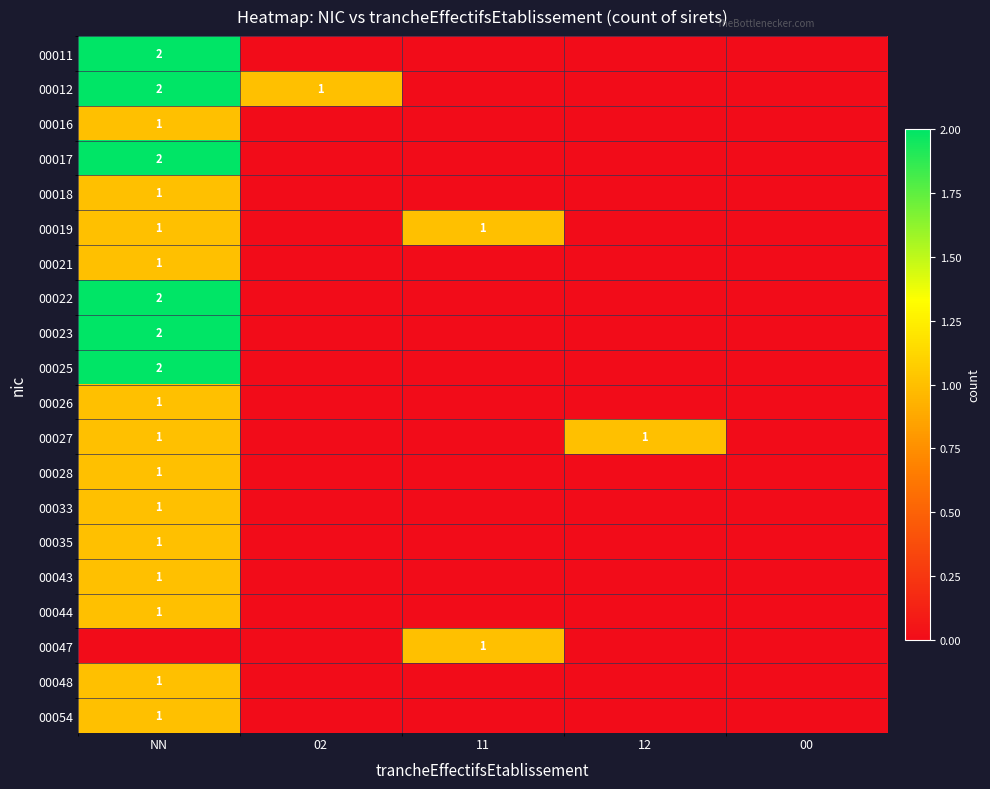

What is the maximum value shown in the chart?

2